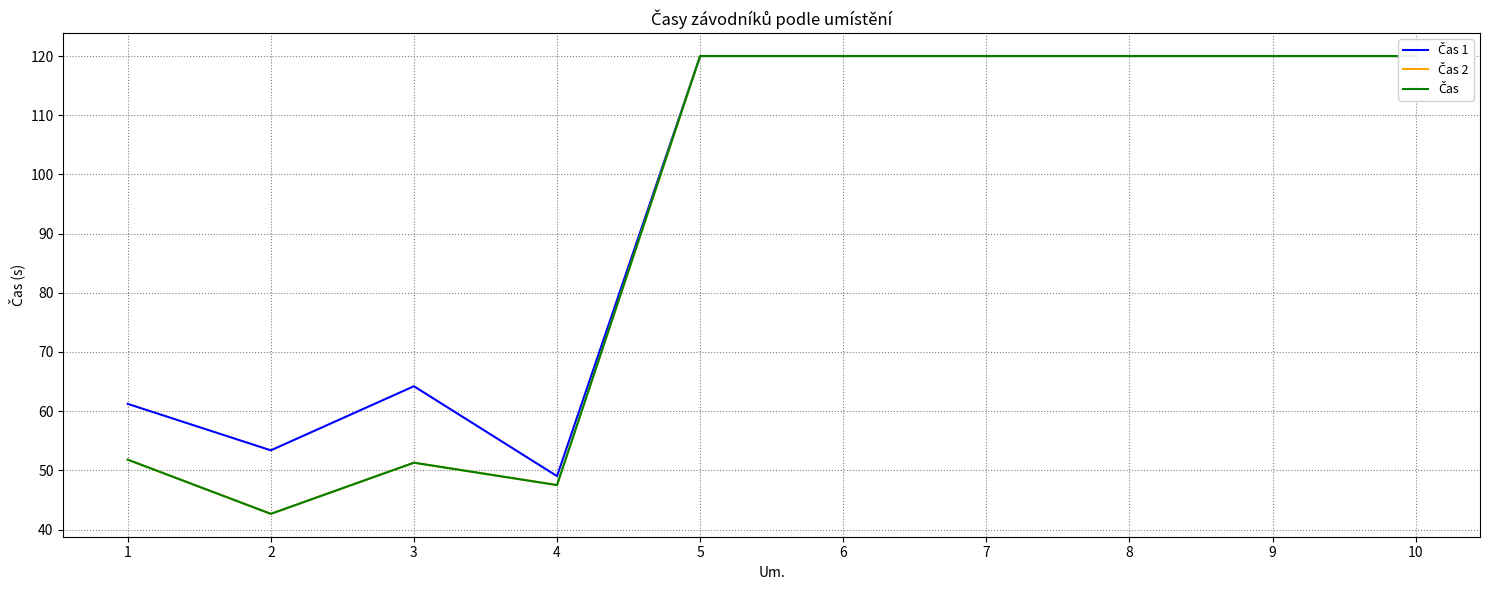

What is the average value of the Čas 1 series?

94.8